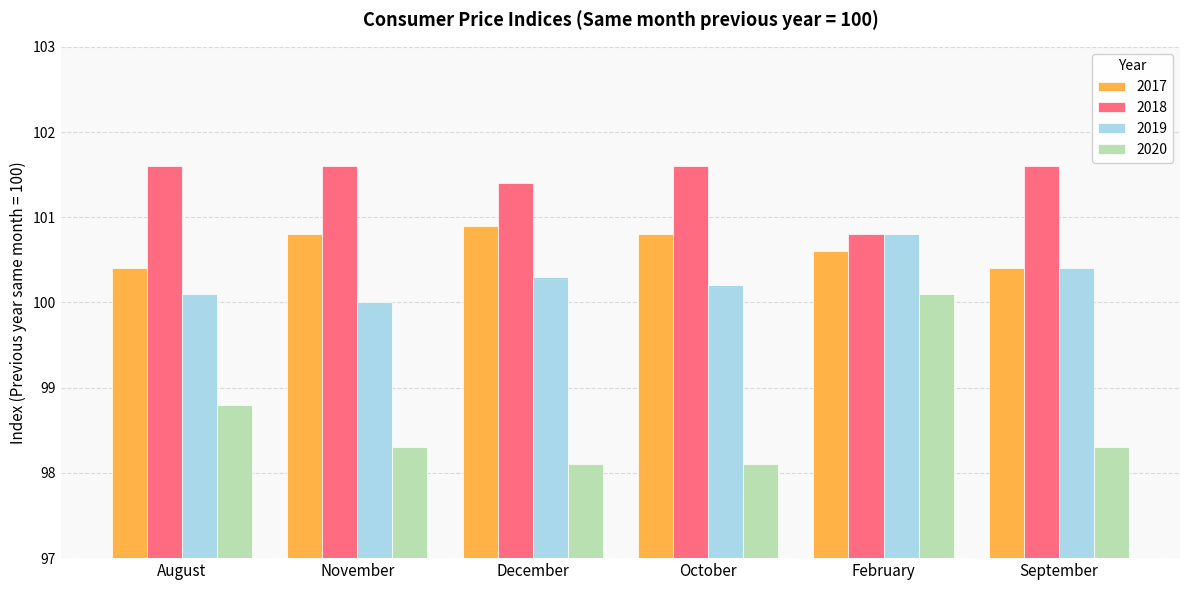

What is the difference between the highest and lowest values at October?

3.5